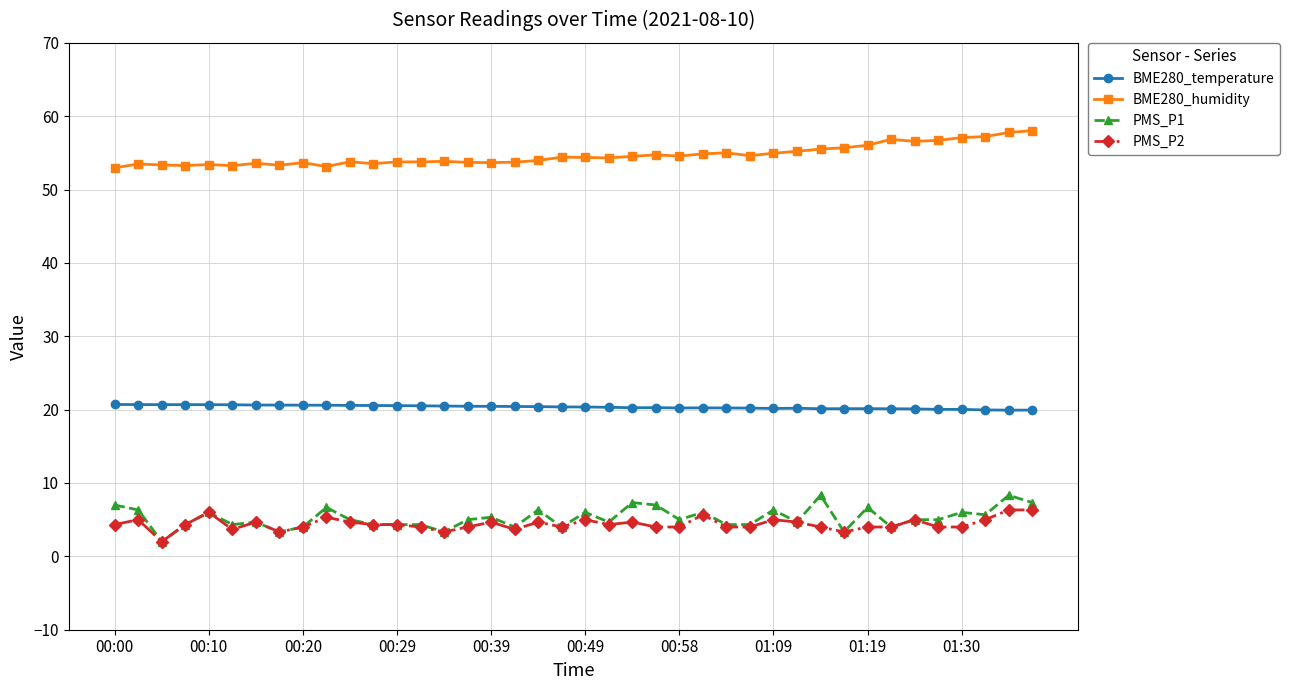

True or false: PMS_P2 and BME280_humidity intersect in this chart.

False